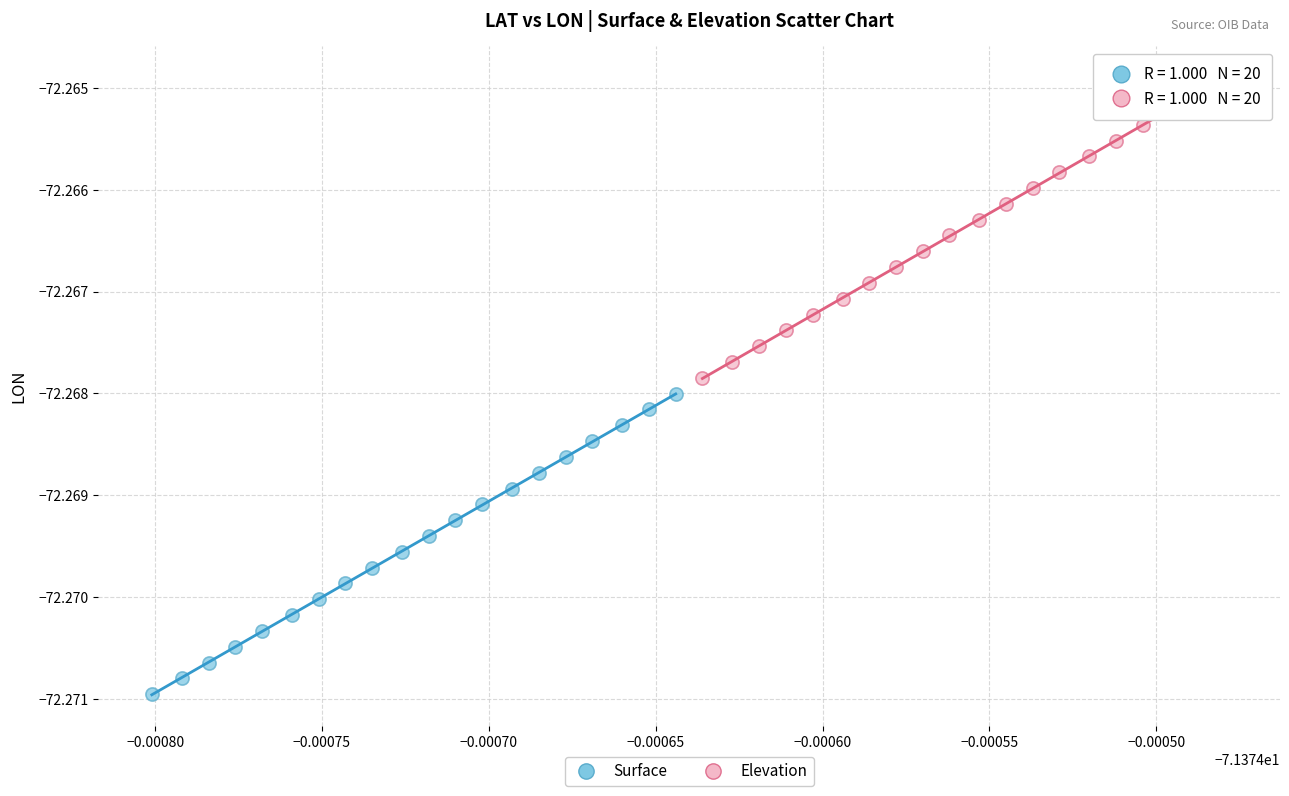

Which series reaches the minimum Y coordinate?

Surface